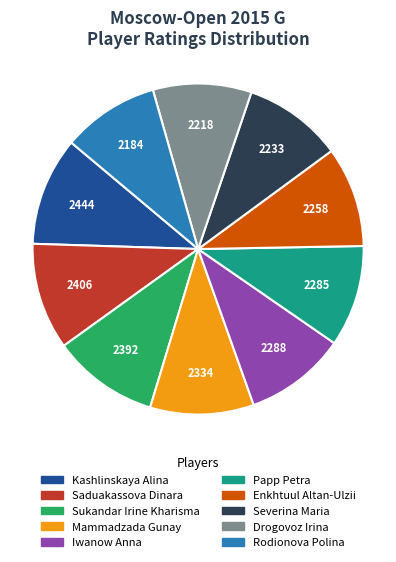

Is it true that Severina Maria is 10% of the pie?

True